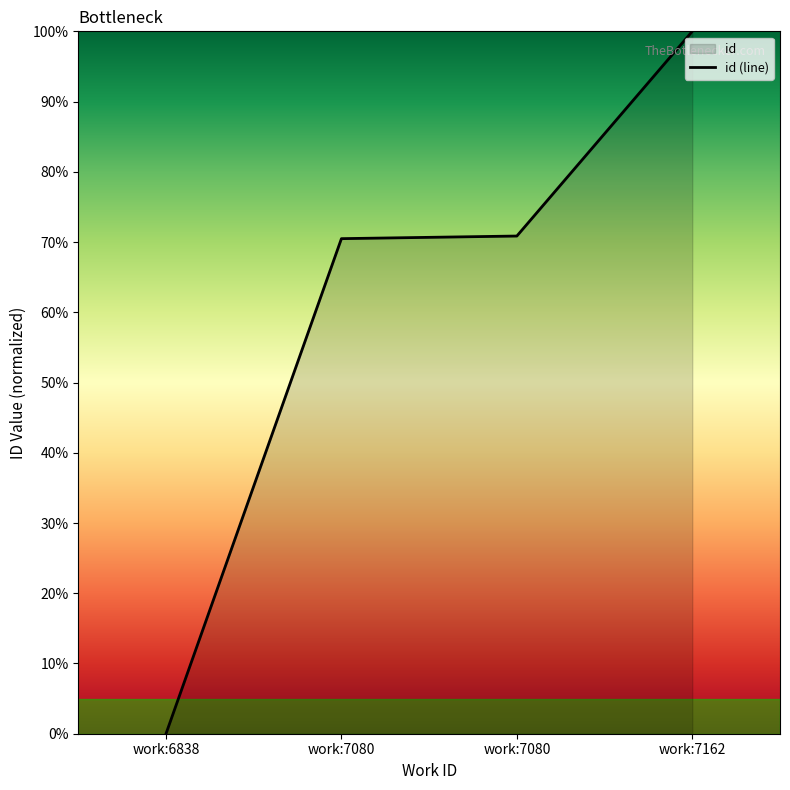

Reading right to left, list all the values displayed in this chart.

100.0	70.9	70.5	0.0